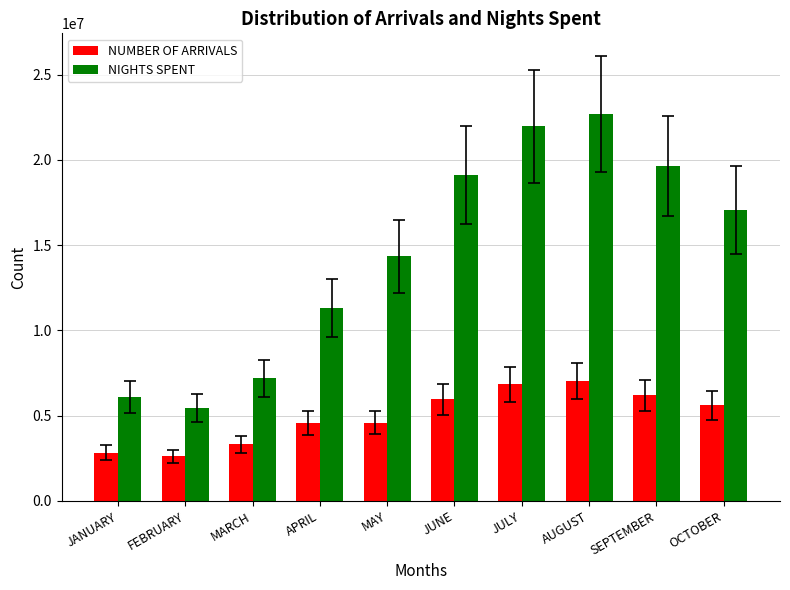

What is the label of the 3rd bar from the right?

AUGUST